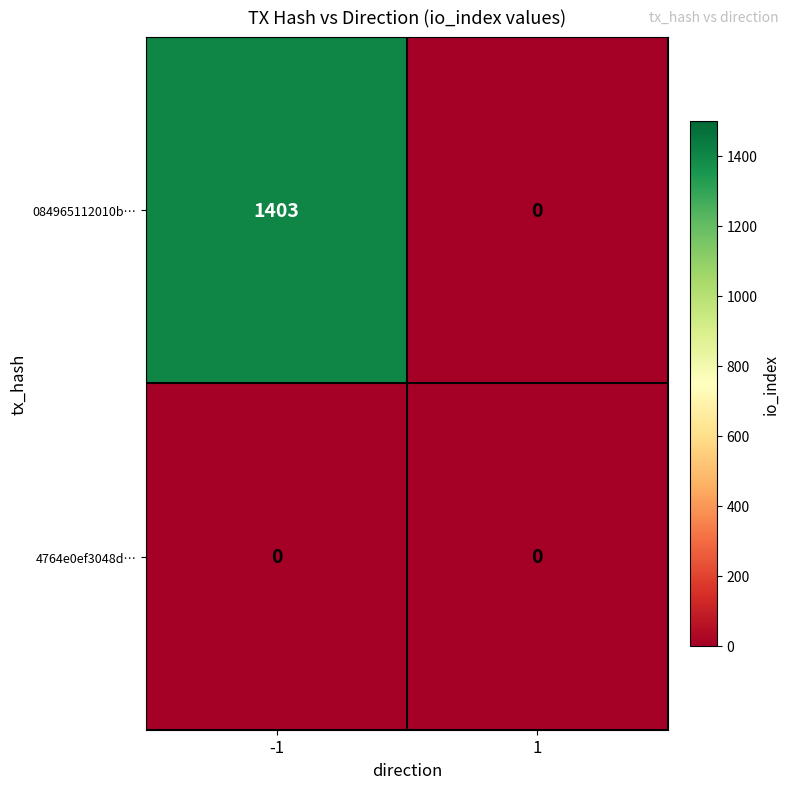

What value does the 084965112010b… series have at -1, to the nearest 10?

1400